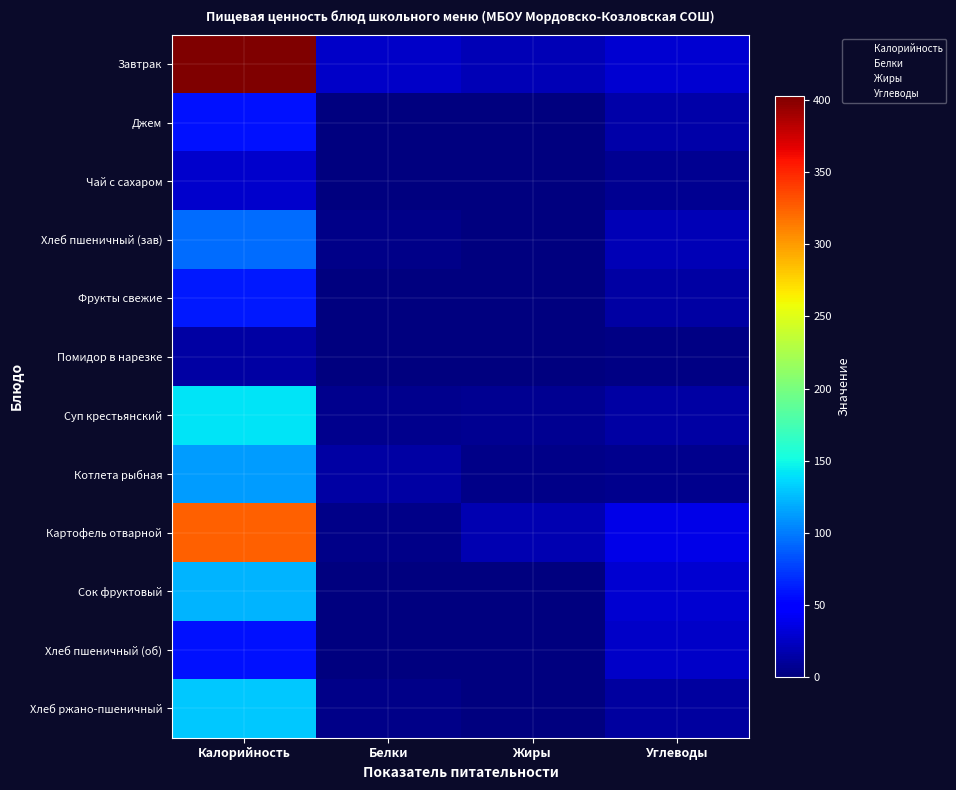

How many data points does each series have?

4